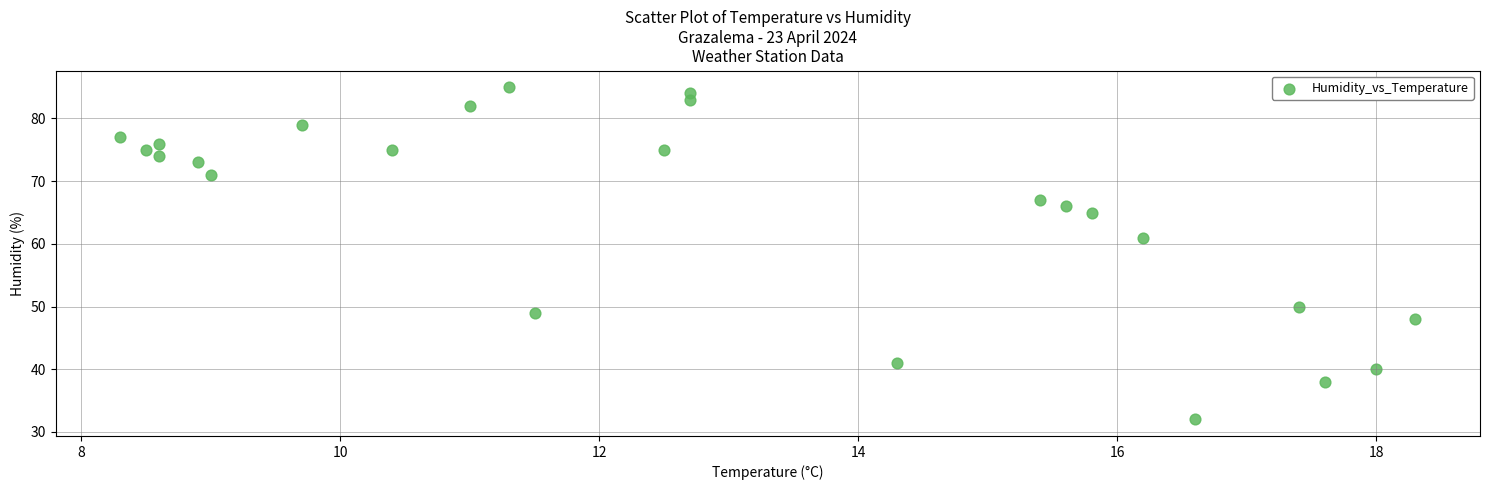

What Y value in the scatter plot is closest to 58?

61